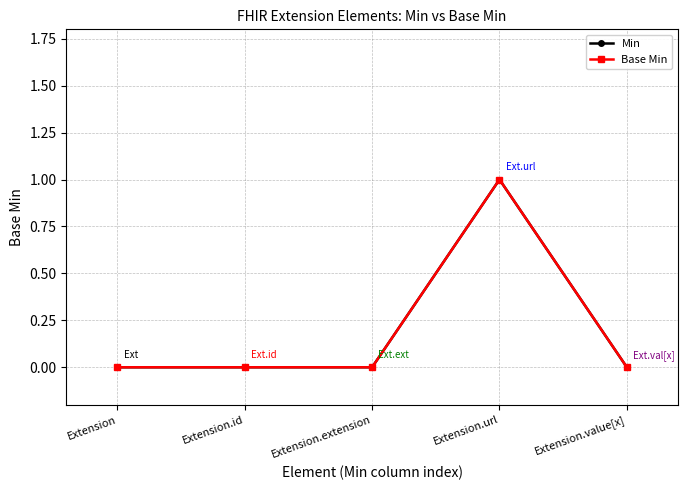

Is this an area chart (filled region under the line)?

No